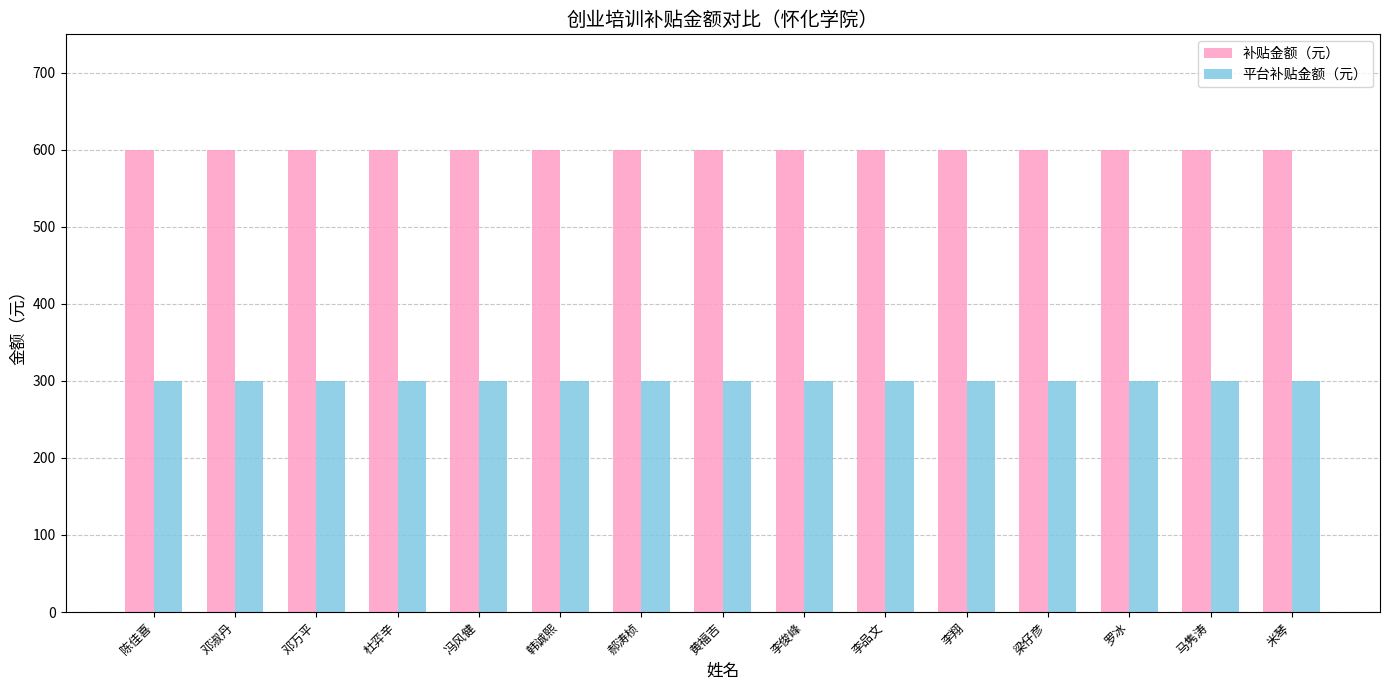

What is the spread (max minus min) of values at 米琴?

300